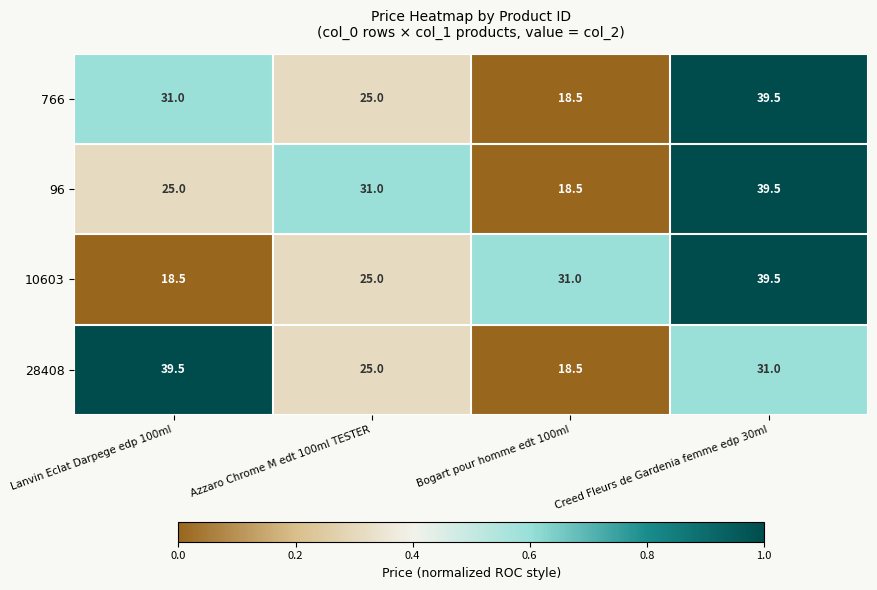

What is the difference between the highest and lowest values at Lanvin Eclat Darpege edp 100ml?

21.0